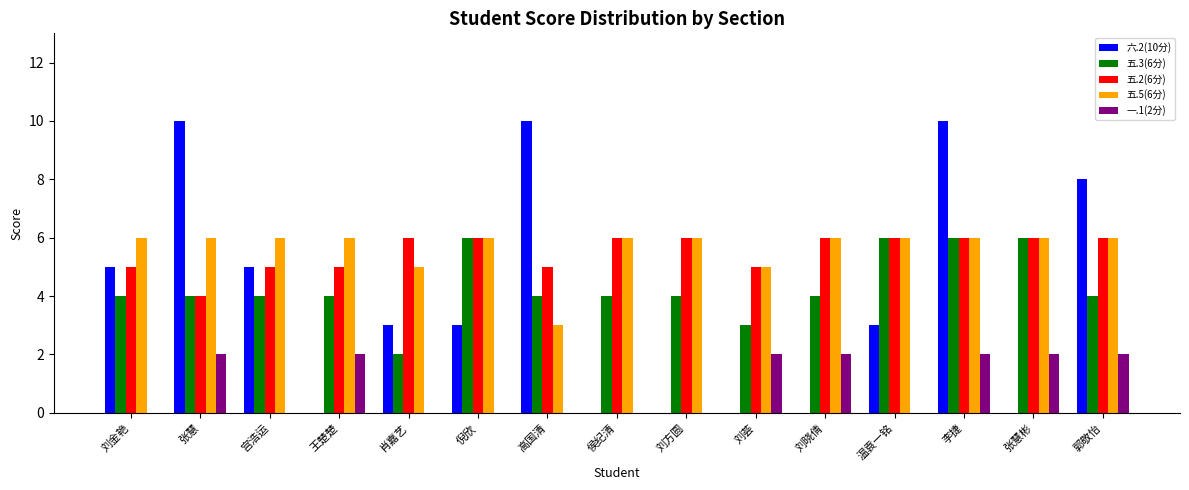

What is the average value of the 五.5(6分) series?

6